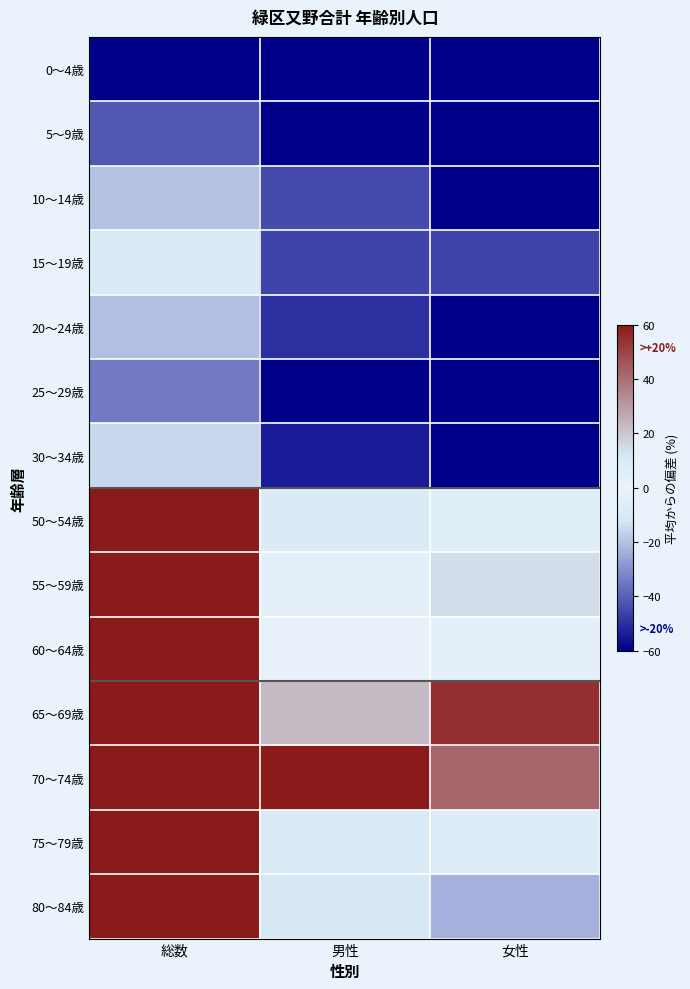

What is the spread (max minus min) of values at 女性?

136.5